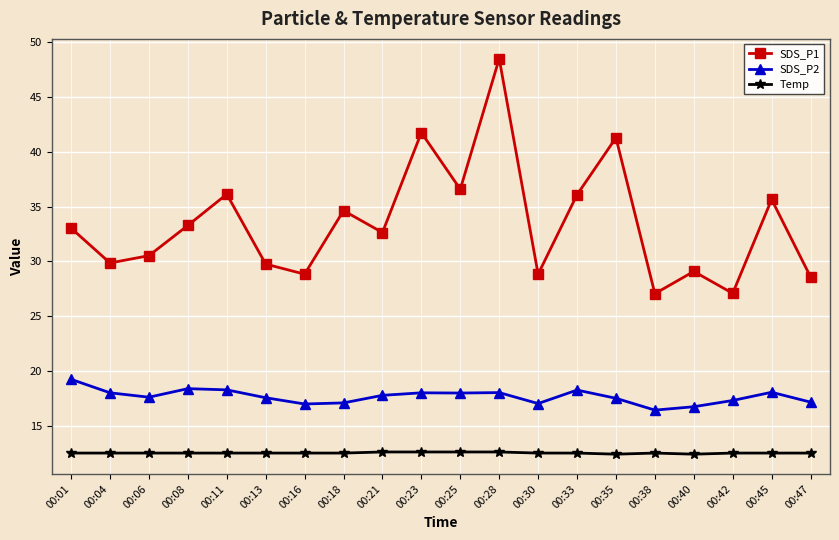

At how many categories does at least one series exceed 13?

20